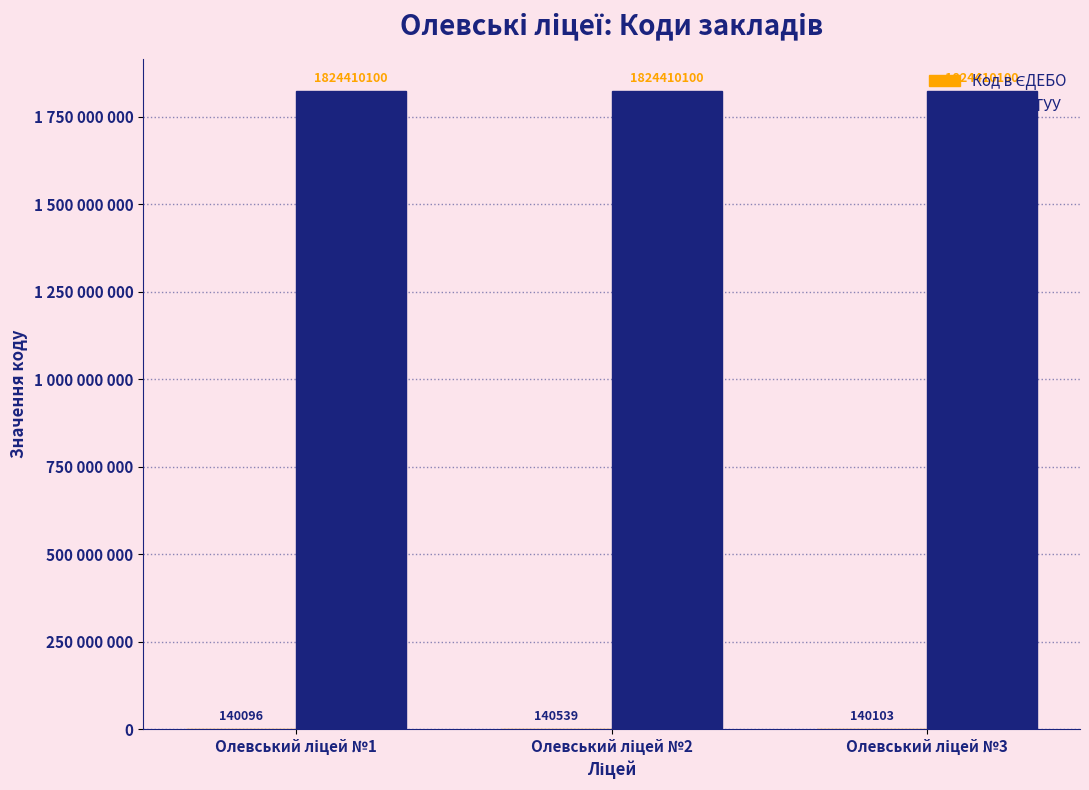

Are the bars grouped side by side (vs. stacked)?

Yes